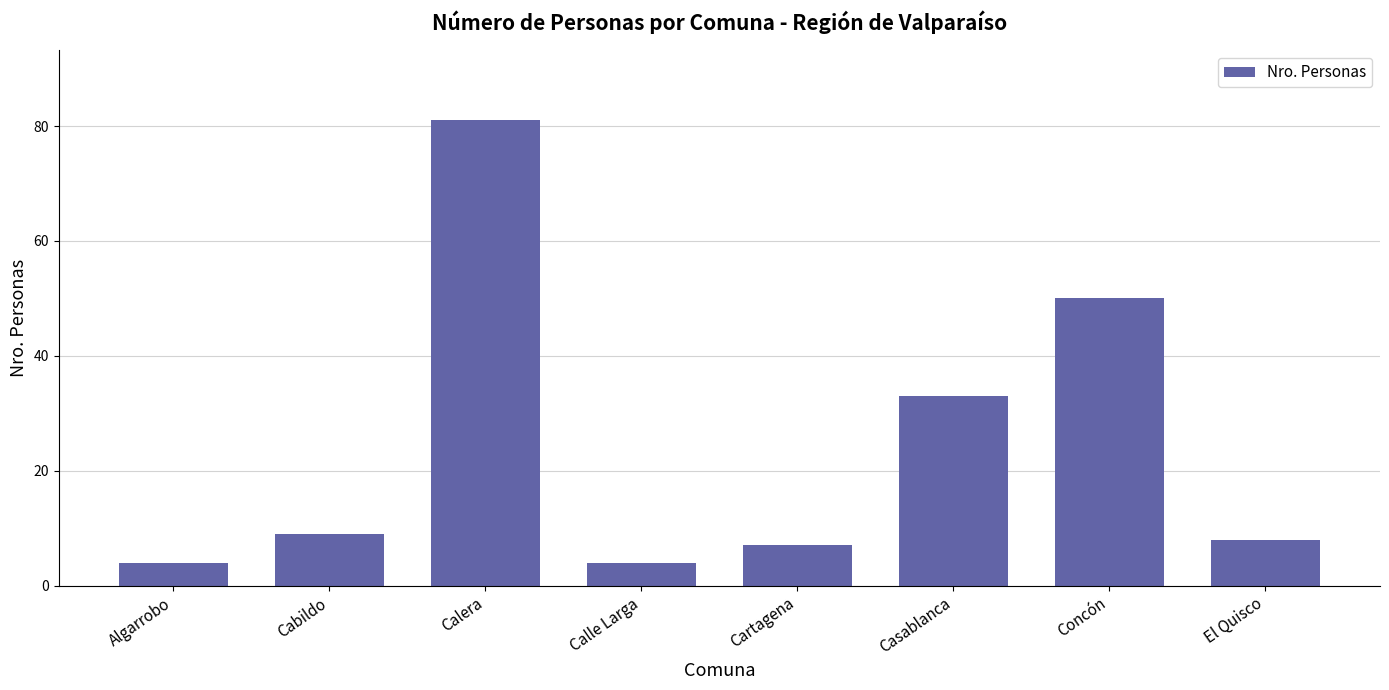

What is the sum of the values at Casablanca and Calera?

114